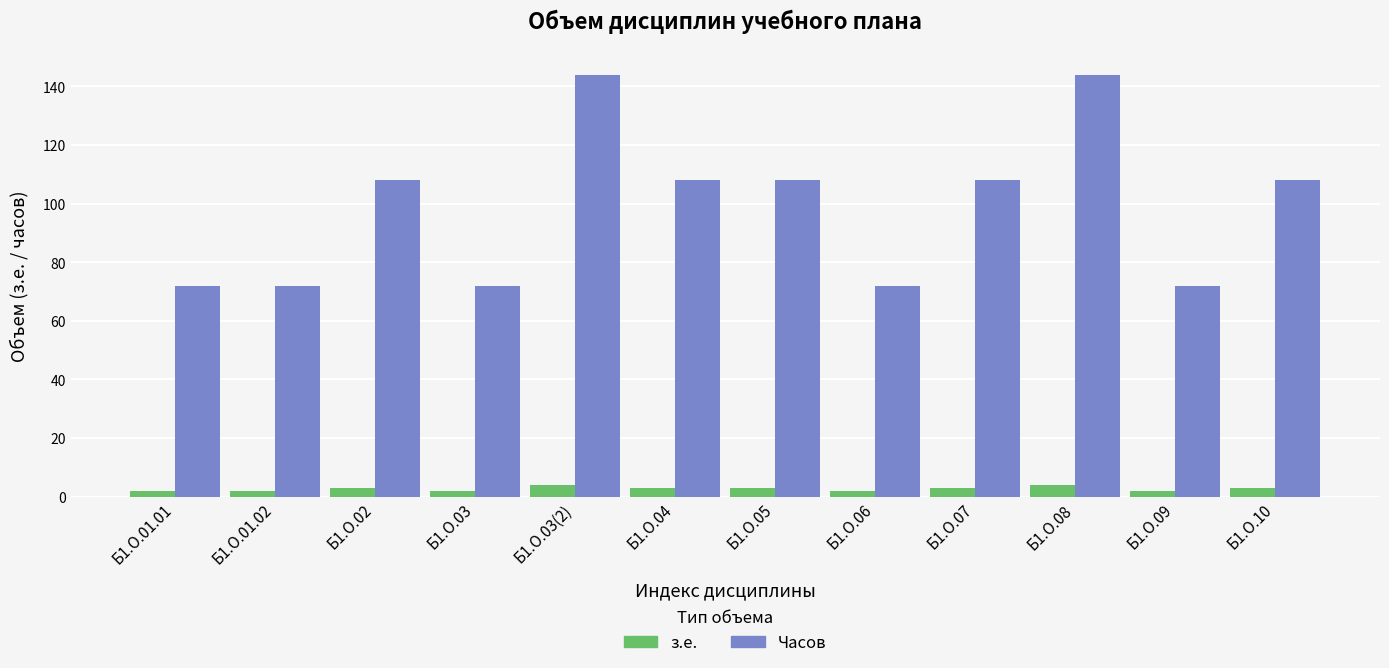

What is the label of the 4th bar from the left?

Б1.О.03